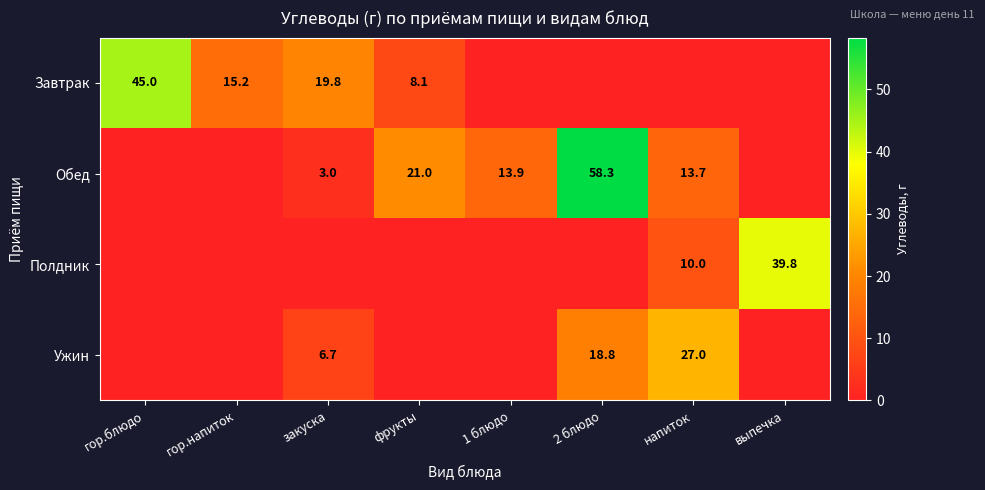

What is the total value across all series at фрукты?

29.1